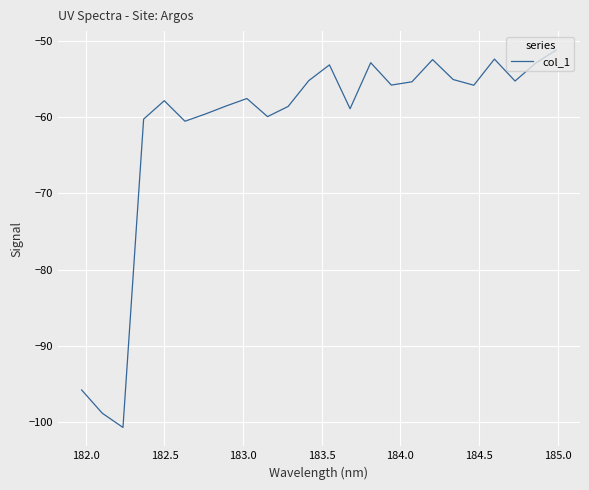

What is the minimum value shown in the chart?

-100.7